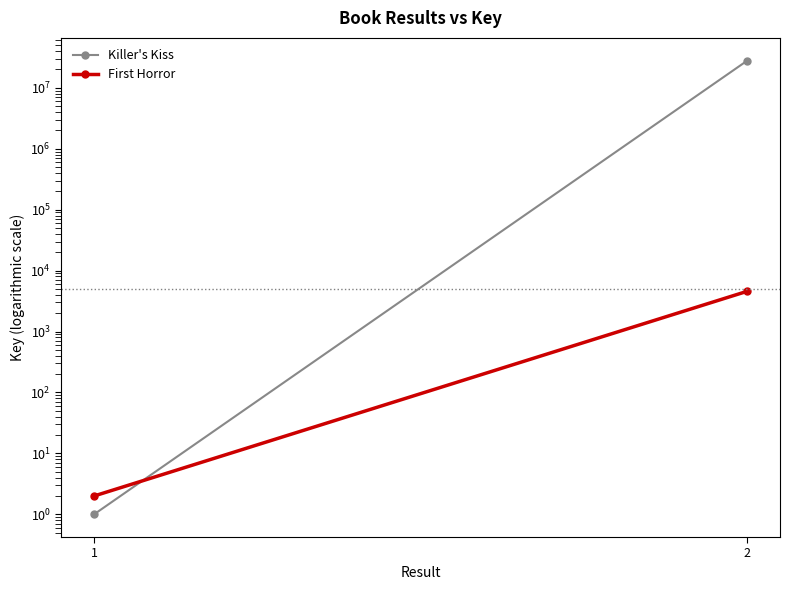

The value of Killer's Kiss at 2 is 27954718. True or false?

True